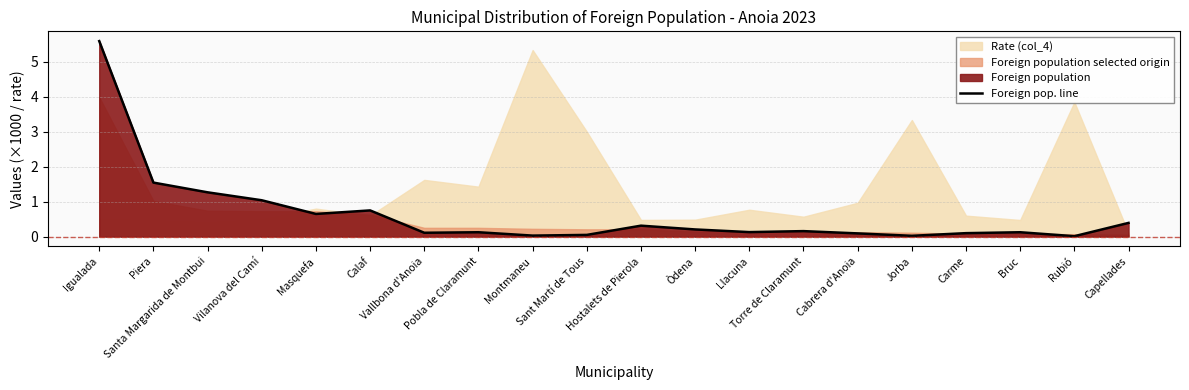

List the labels in order of value, smallest first.

Rubió, Jorba, Montmaneu, Sant Martí de Tous, Cabrera d'Anoia, Carme, Vallbona d'Anoia, Pobla de Claramunt, Bruc, Llacuna, Torre de Claramunt, Òdena, Hostalets de Pierola, Capellades, Masquefa, Calaf, Vilanova del Camí, Santa Margarida de Montbui, Piera, Igualada